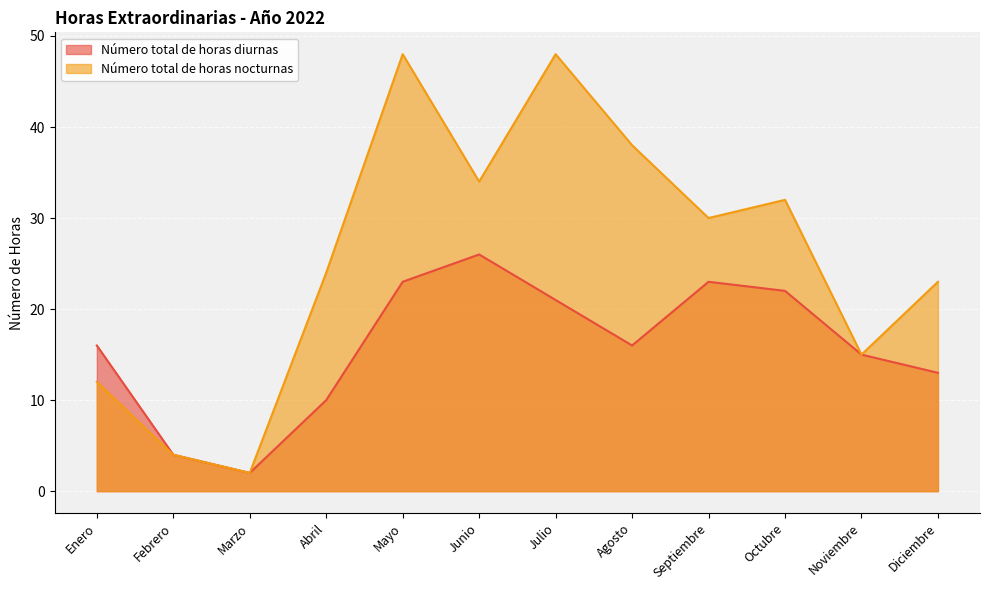

What is the label of the 1st point from the right?

Diciembre